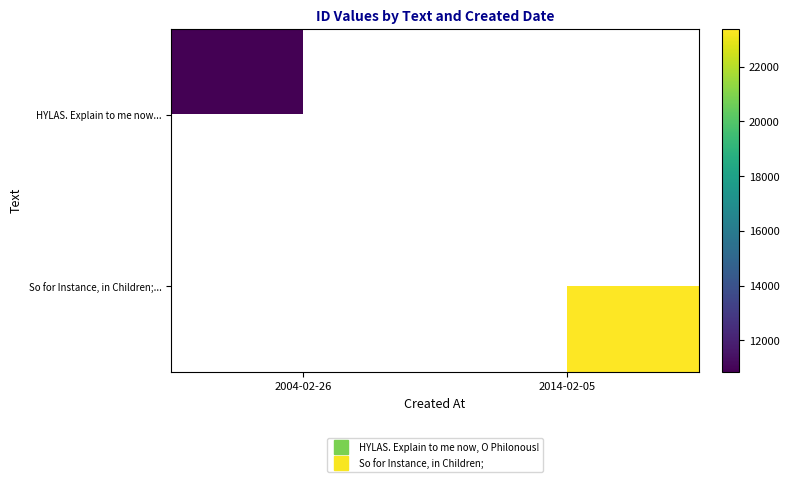

Between 2004-02-26 and 2014-02-05, which is larger?

2014-02-05